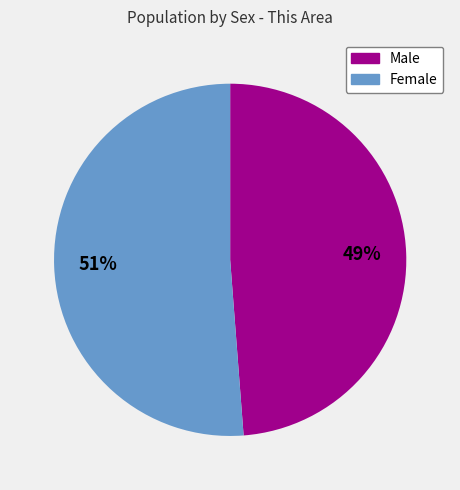

Count the number of slices in the pie.

2